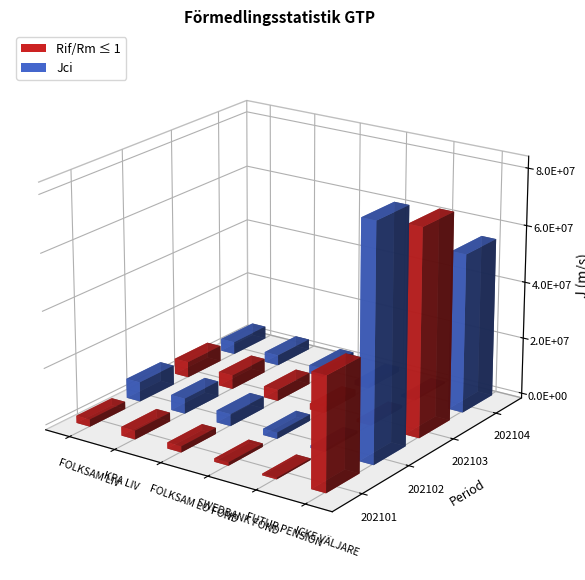

At which label does 202104 reach its peak?

ICKE VÄLJARE